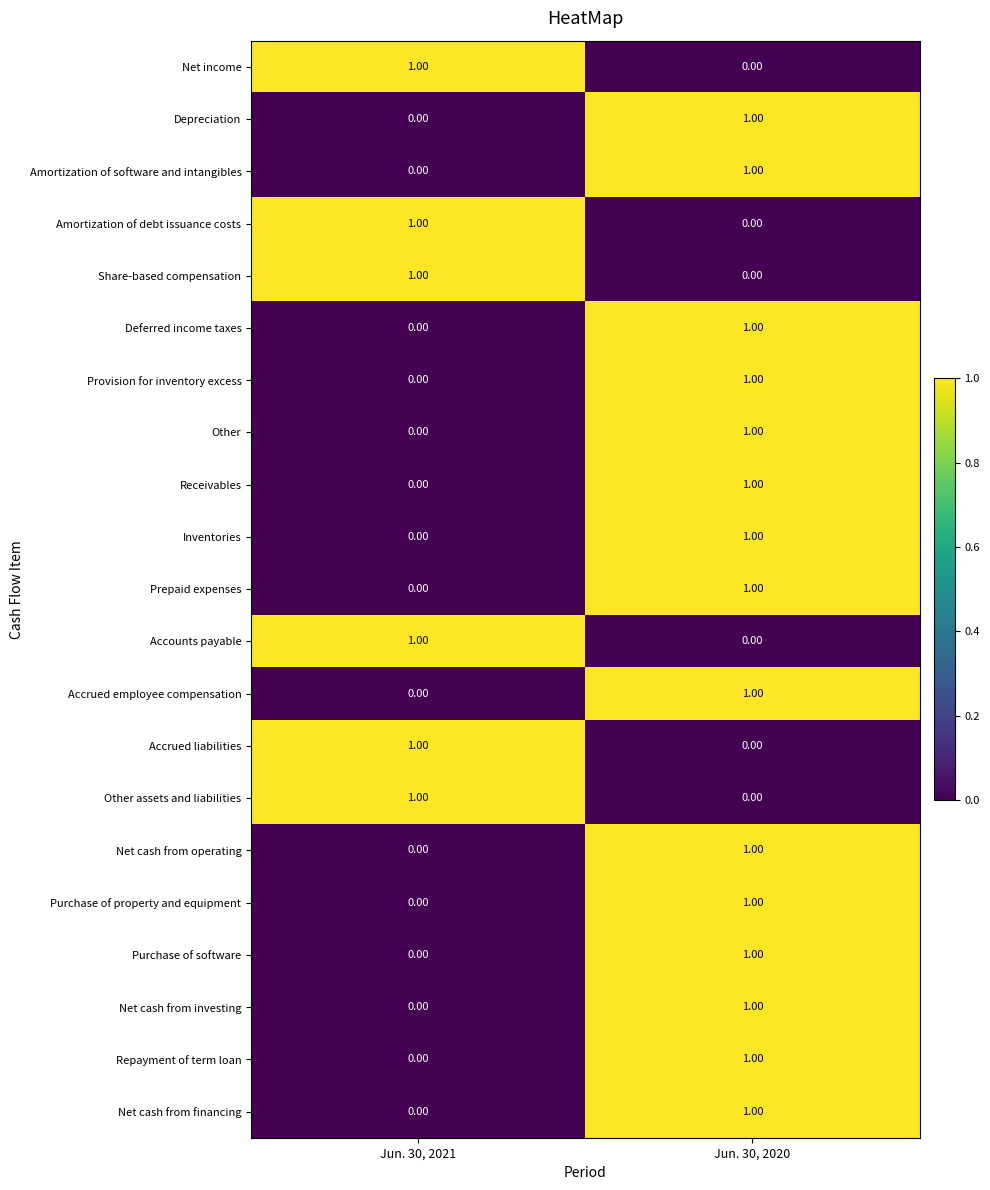

What is the total value across all series at Jun. 30, 2020?

15